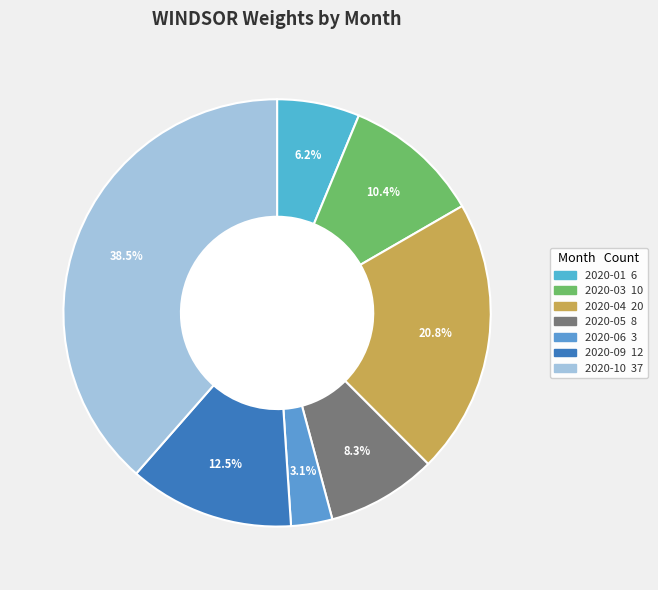

Count the number of slices in the pie.

7